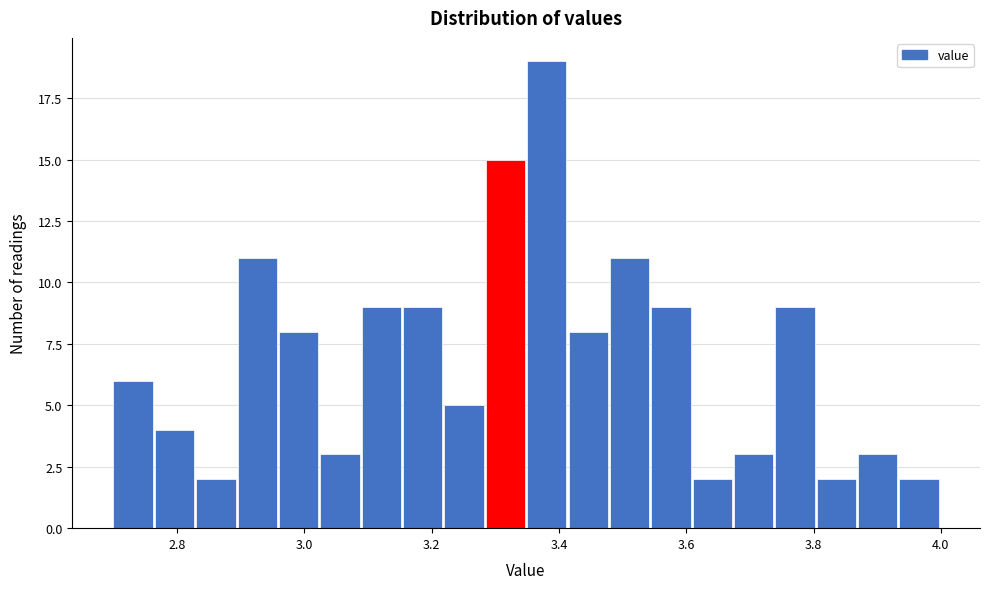

Read against the x-axis, roughly where is the centre of the tallest bar?

3.38